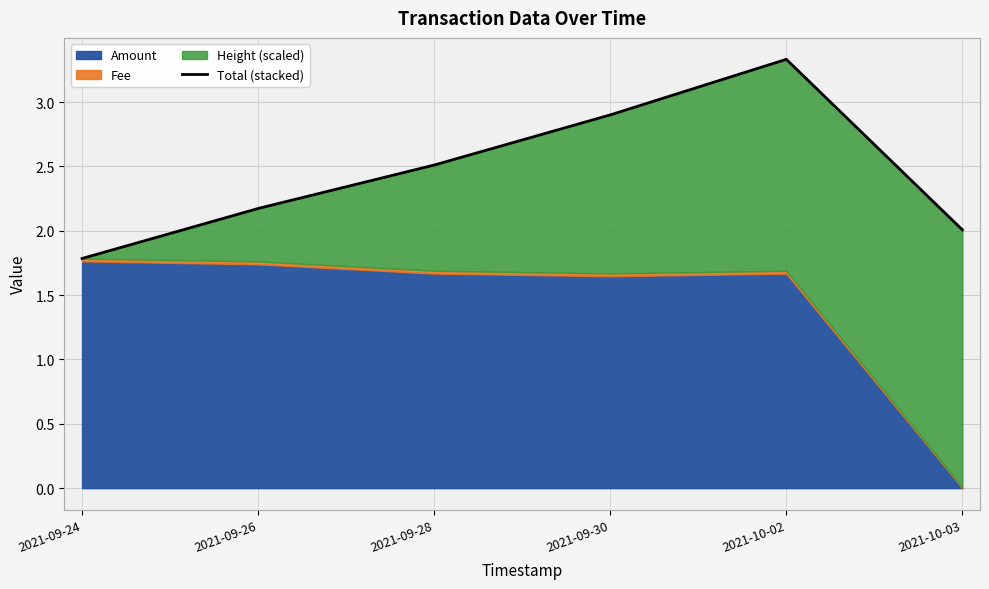

List the labels in order of value, smallest first.

2021-09-24, 2021-10-03, 2021-09-26, 2021-09-28, 2021-09-30, 2021-10-02